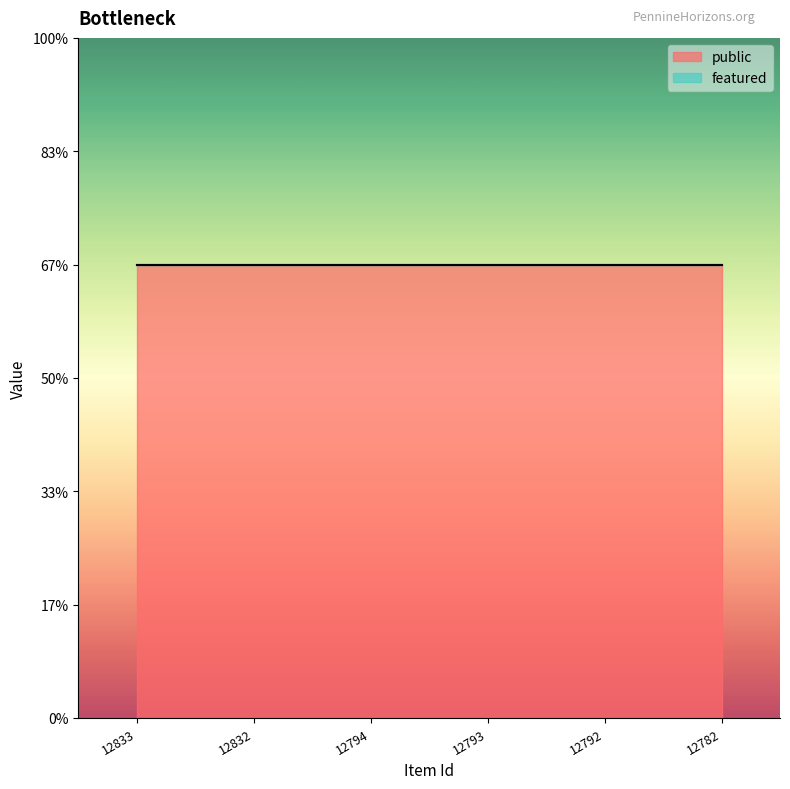

At which label does public reach its minimum?

12833